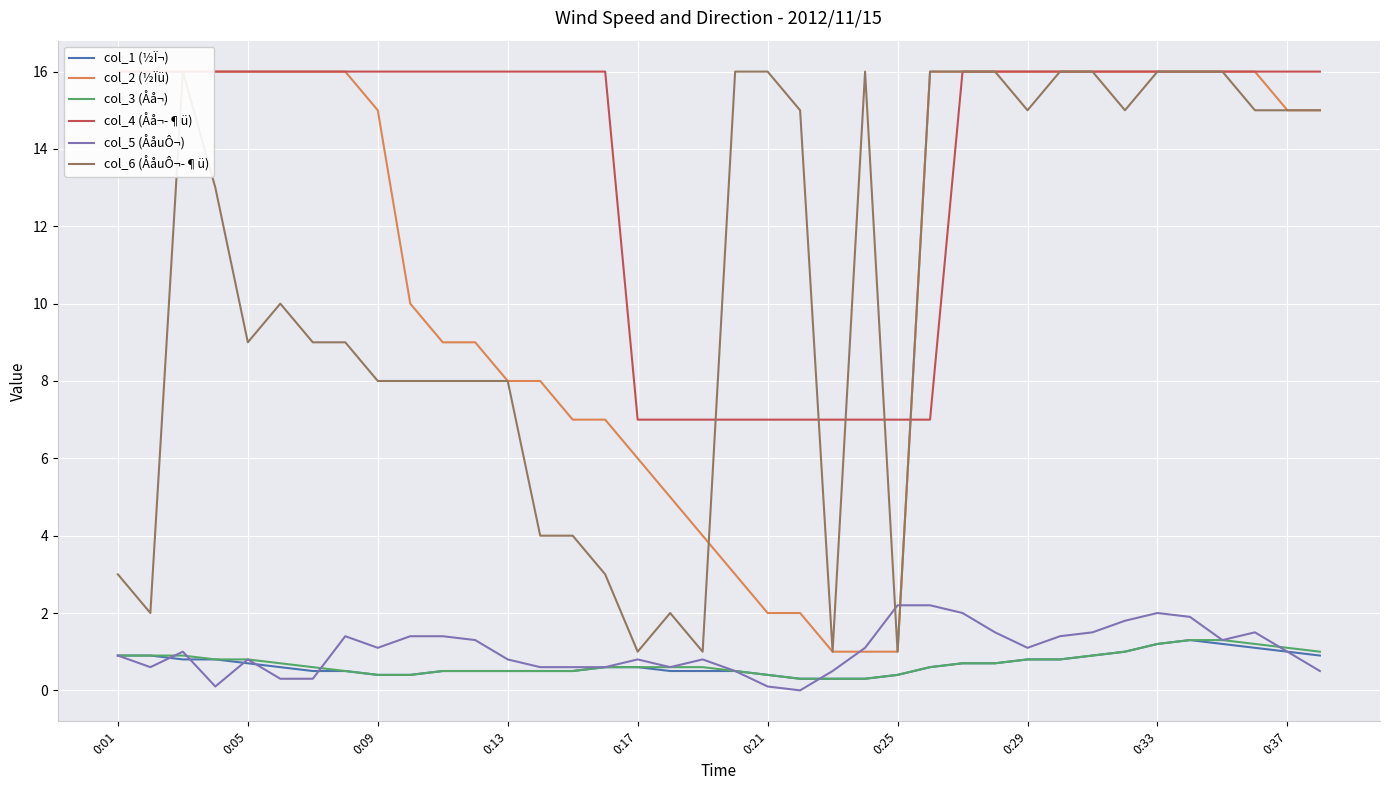

Which has a higher value, 10 or 28?

28